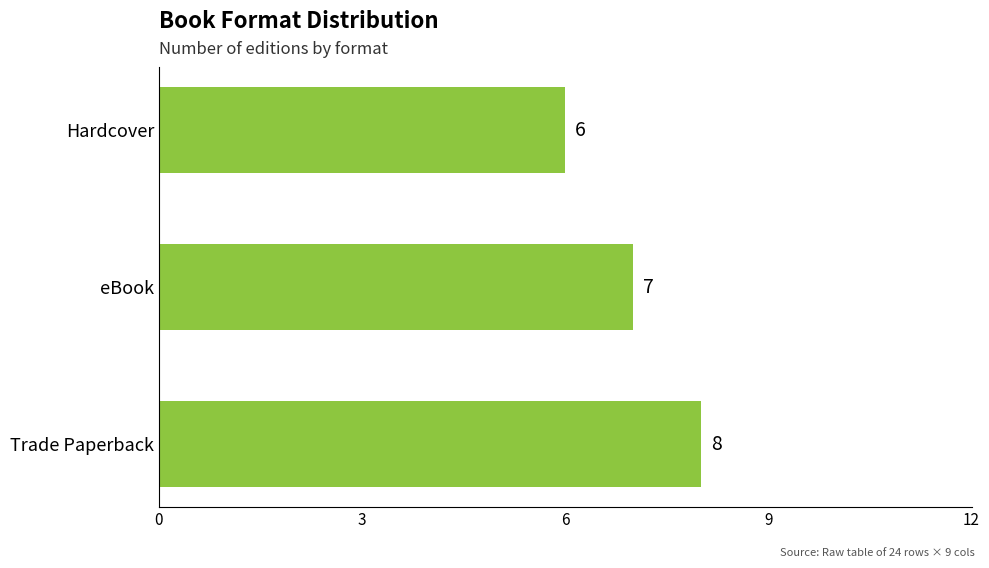

What is the sum of the values at eBook and Hardcover?

13